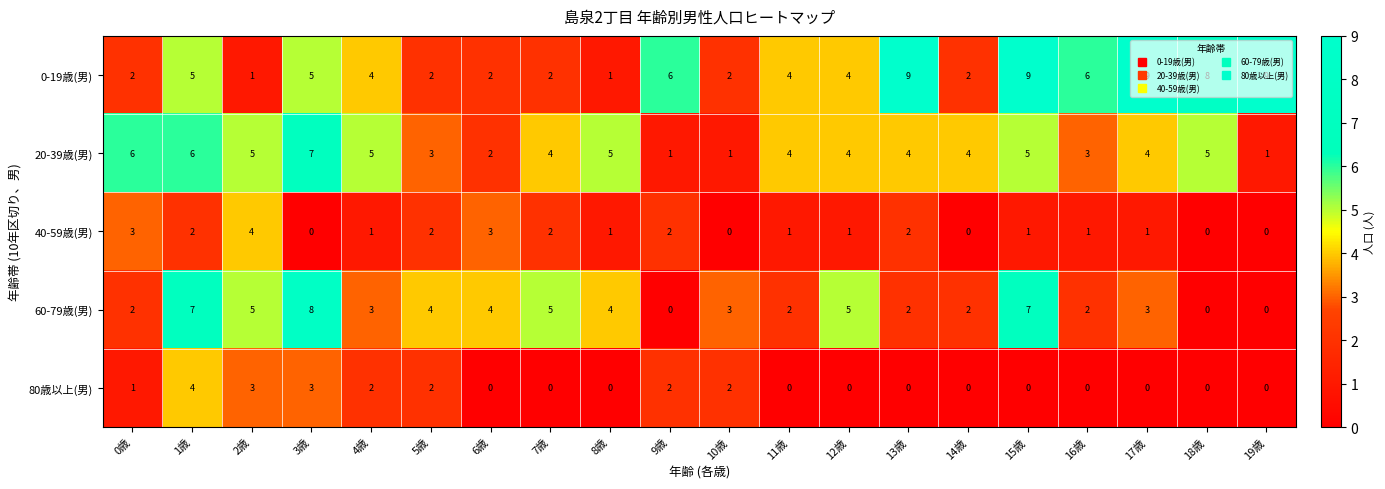

How many 60-79歳(男) values are between 2 and 5?

14